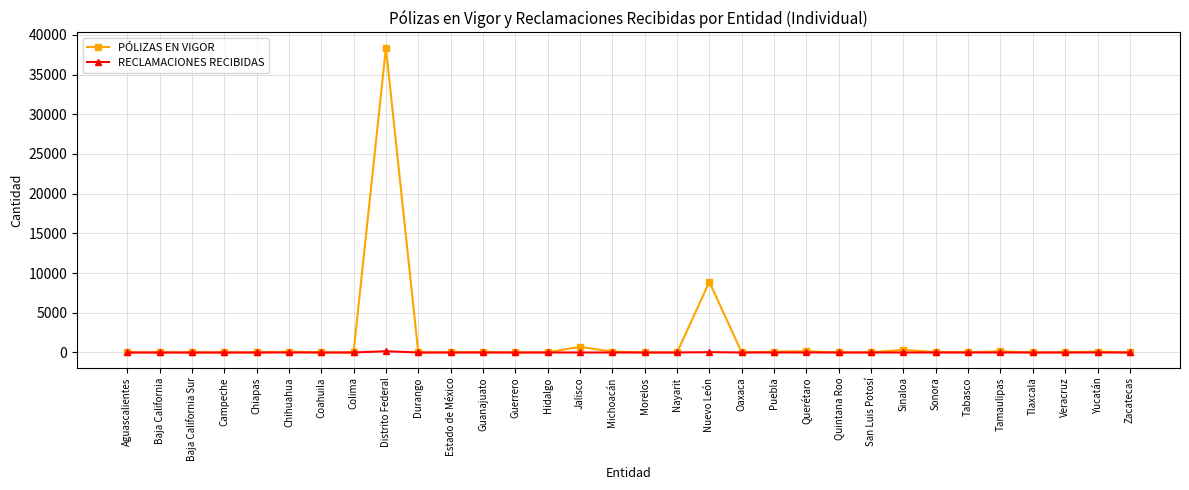

Rank the series by their maximum value, from highest to lowest.

PÓLIZAS EN VIGOR, RECLAMACIONES RECIBIDAS